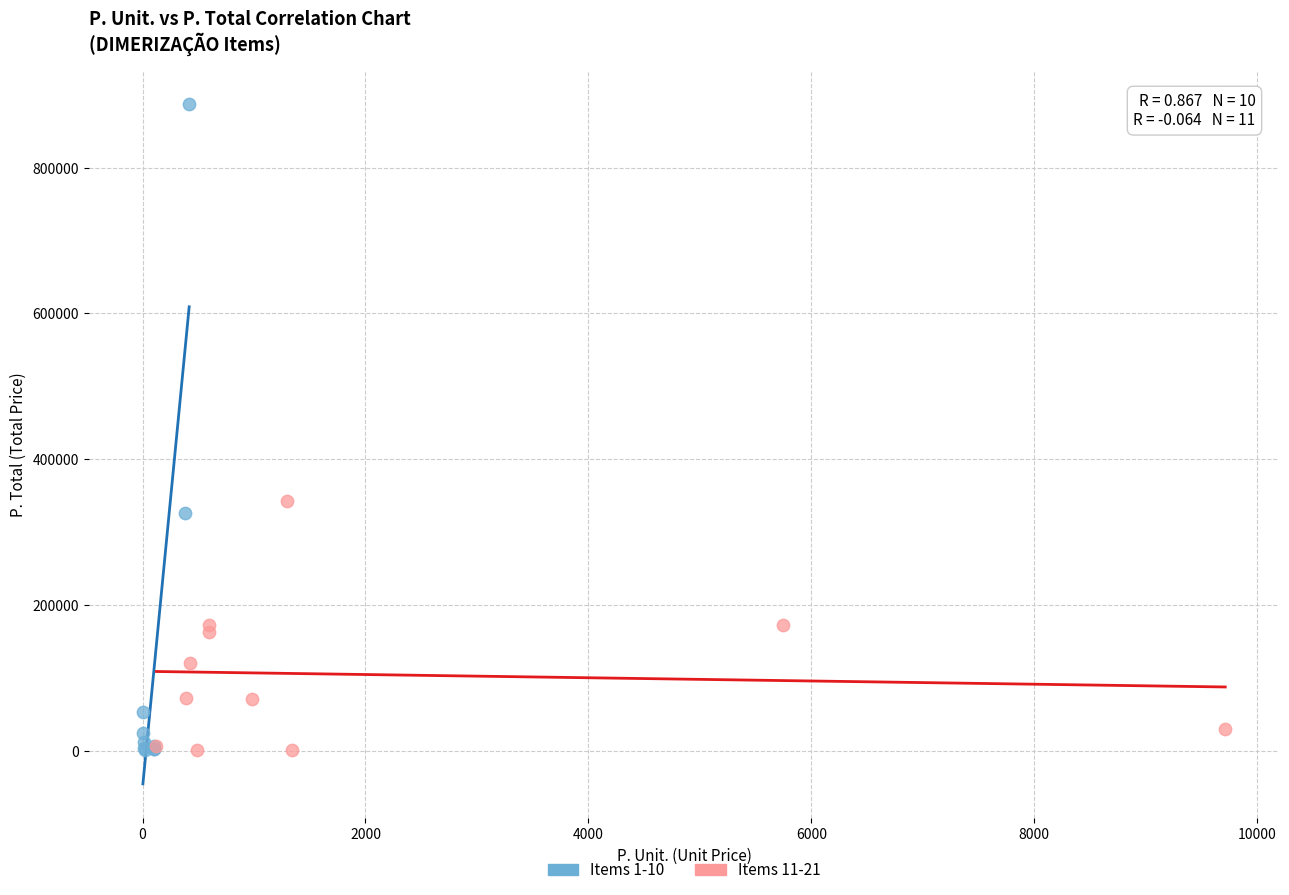

Which series has the widest spread of Y values?

Items 1-10